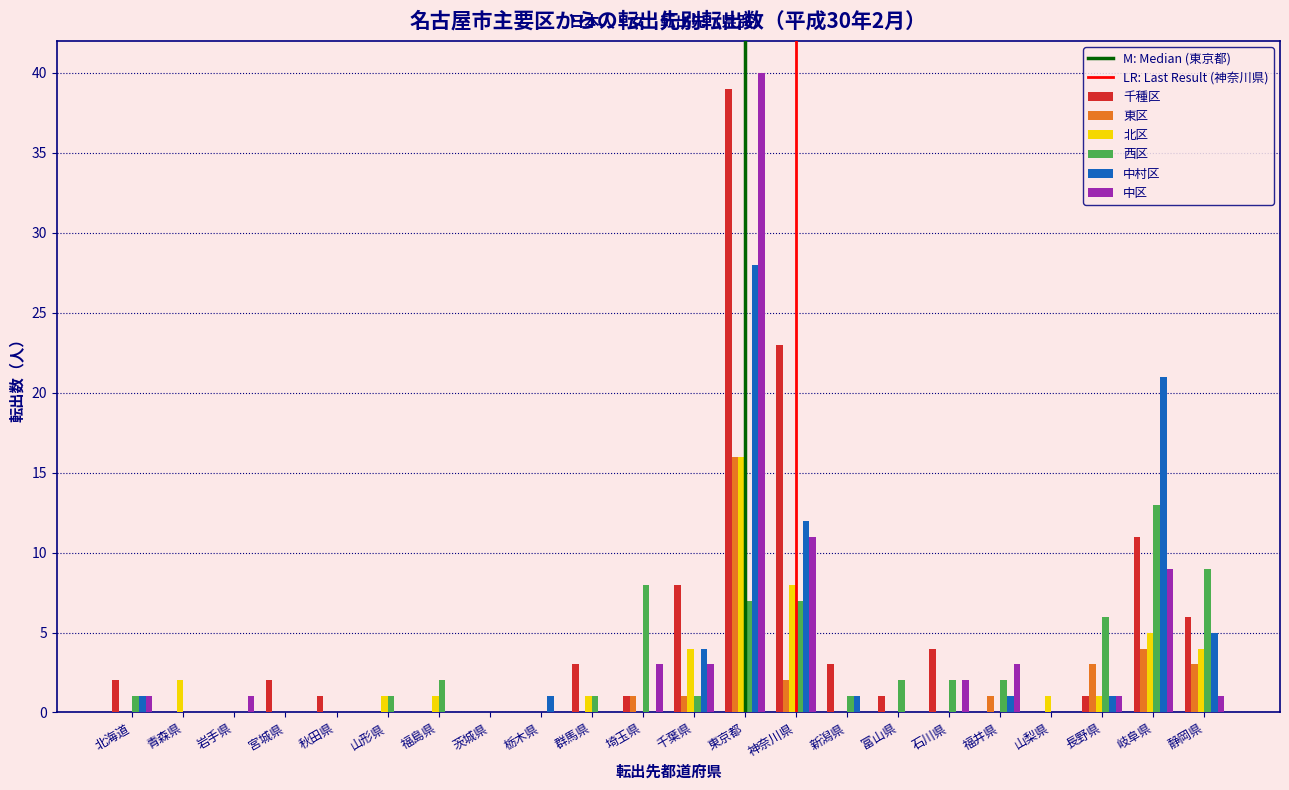

What is the maximum value shown in the chart?

40